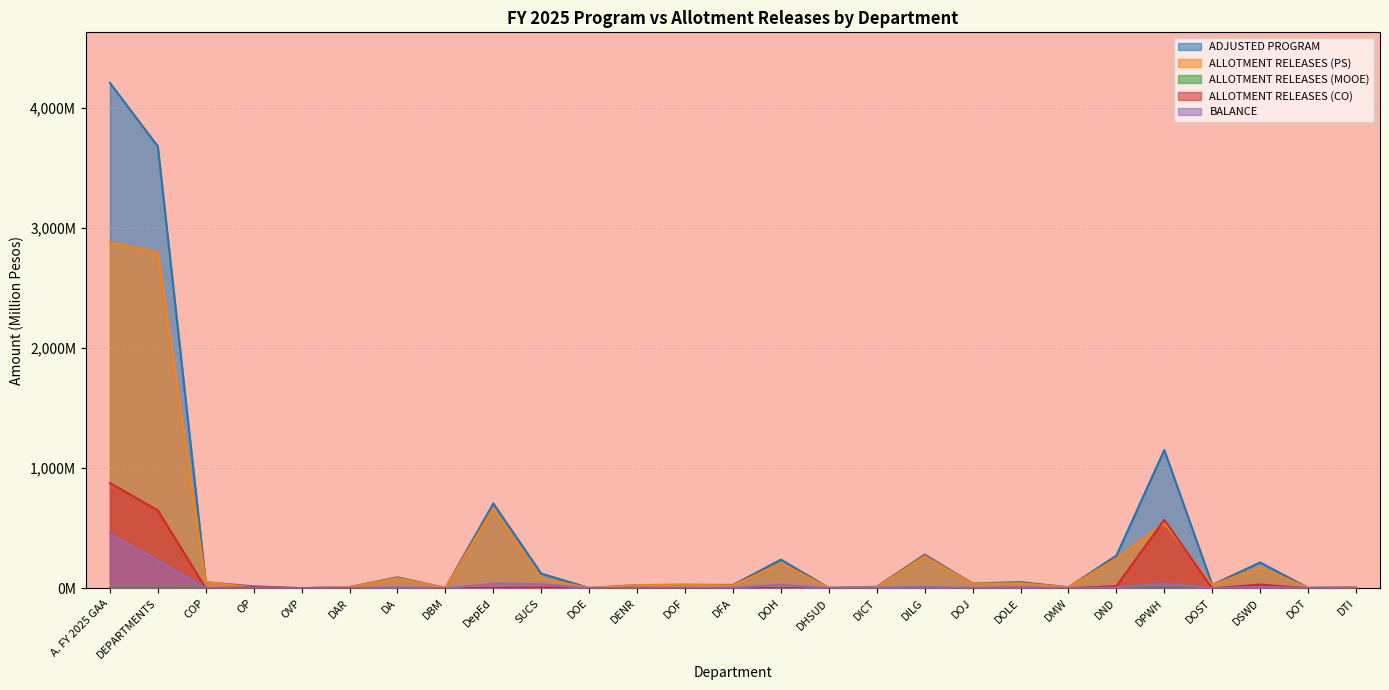

Which category has the highest value in the ALLOTMENT RELEASES (PS) series?

A. FY 2025 GAA